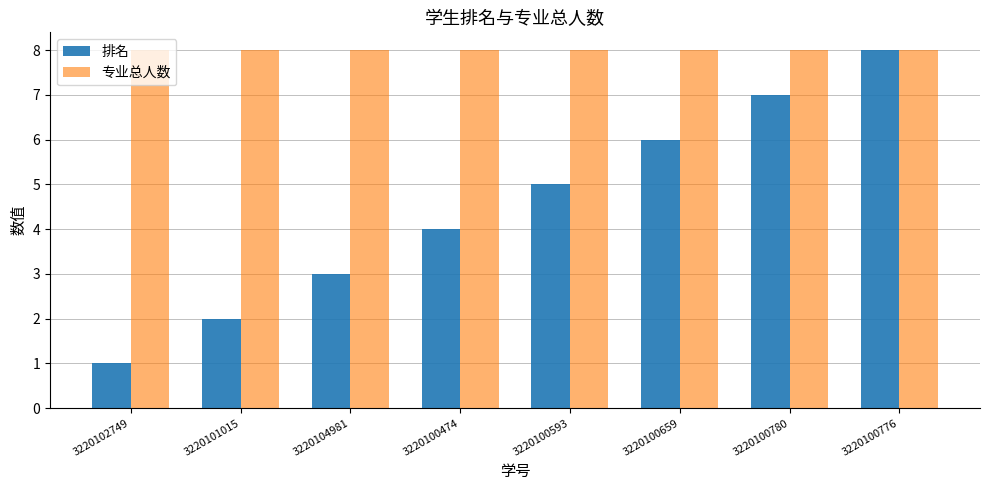

The value of 专业总人数 at 3220100593 is 8. True or false?

True